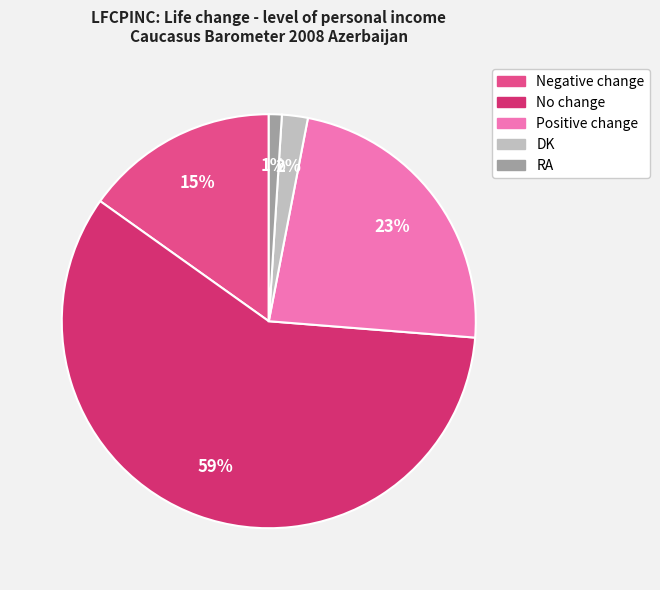

To the nearest percent, what percentage of the pie is No change?

59%